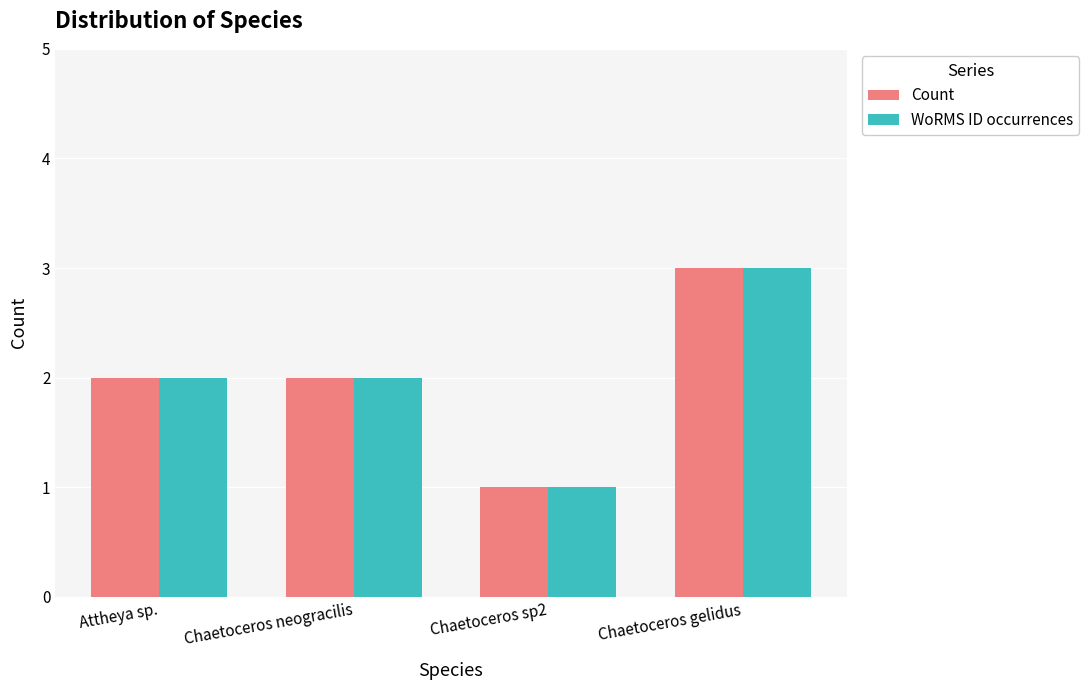

How many bars are there in total?

8